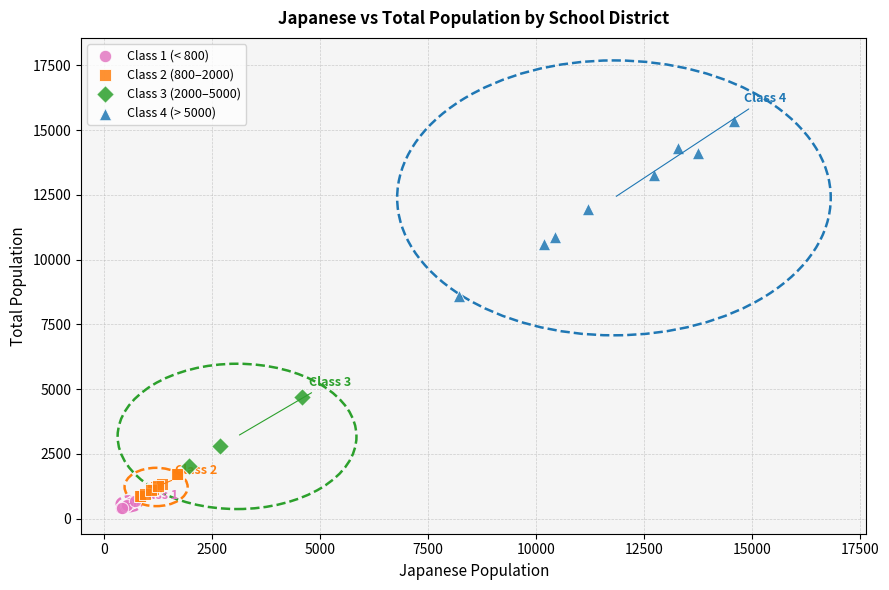

Which series has the largest Y range (max minus min)?

Class 4 (> 5000)